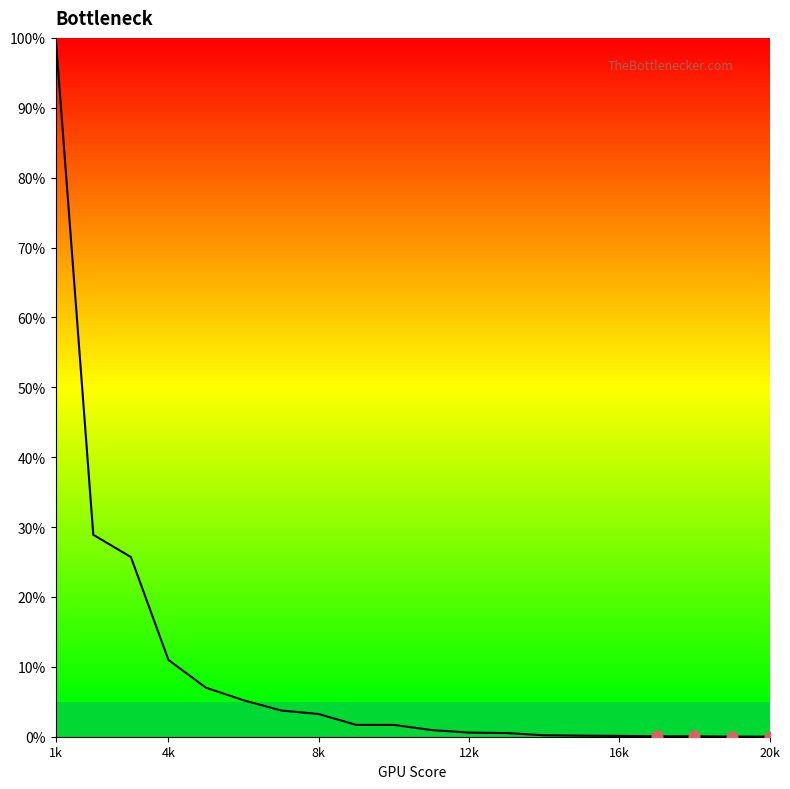

Is this an area chart (filled region under the line)?

Yes